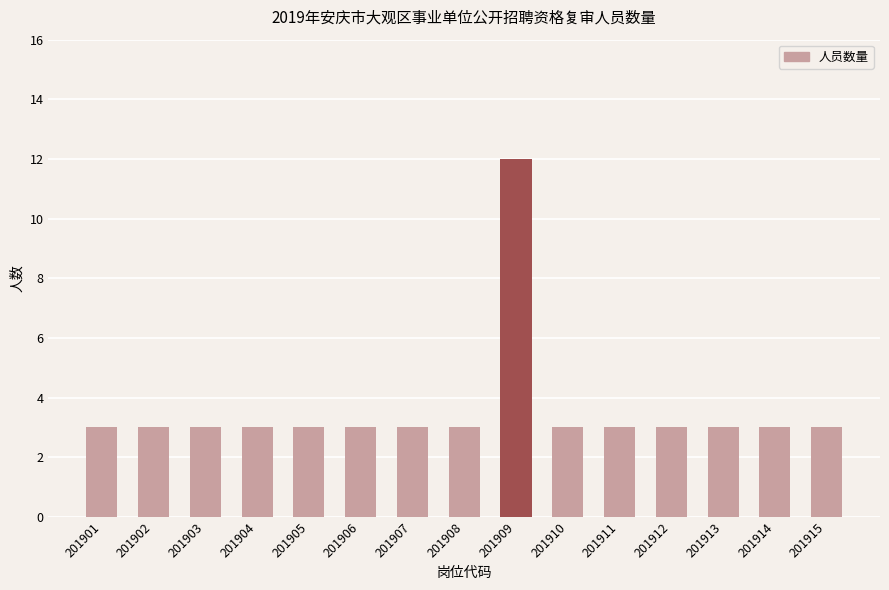

What is the value of the 3rd bar from the left?

3